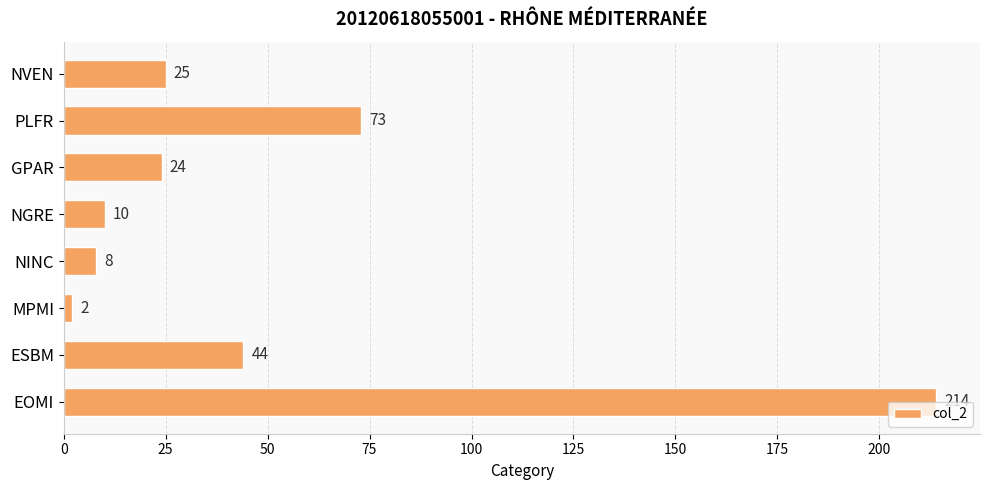

The chart shows a value of 44 at ESBM. True or false?

True